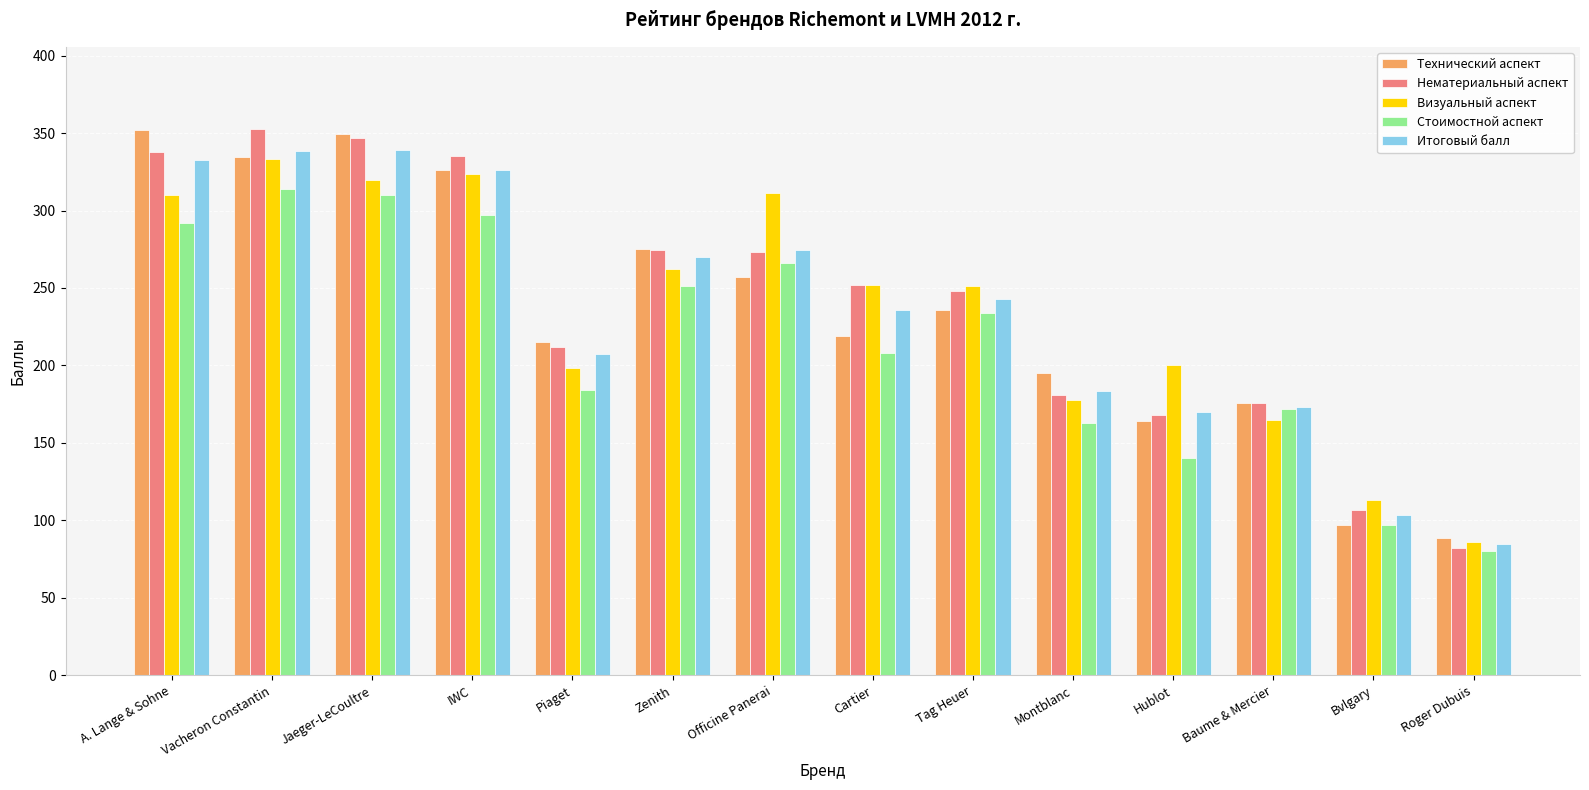

Is the value of Итоговый балл at Piaget greater than the value of Нематериальный аспект at Officine Panerai?

No